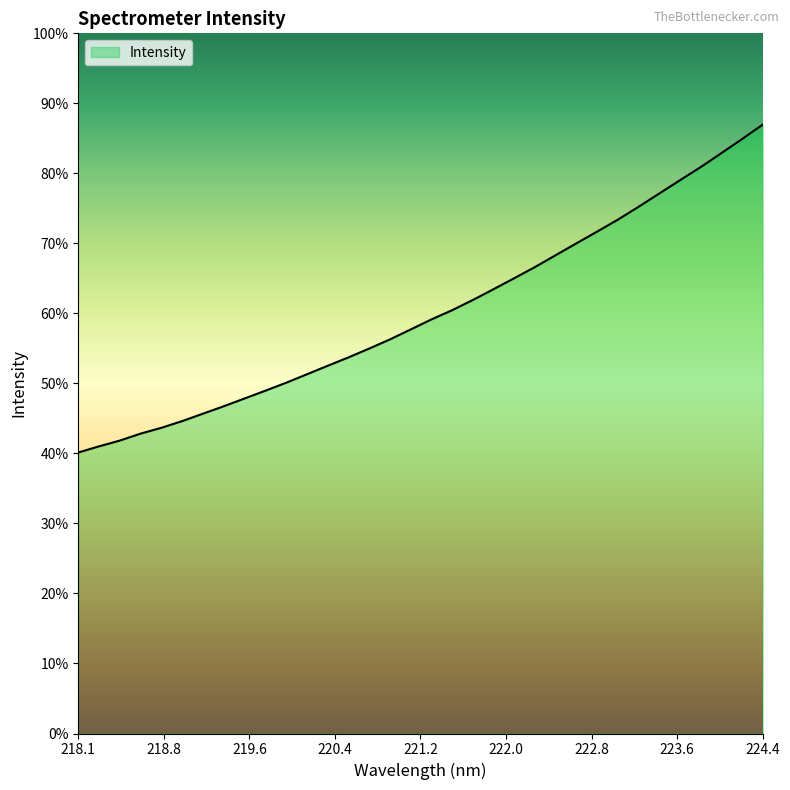

Does the chart have visible grid lines?

No